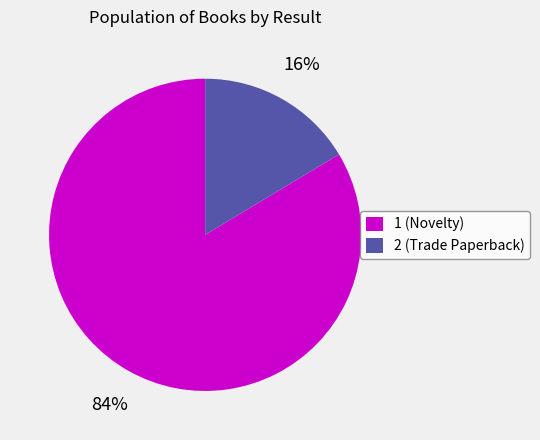

Approximately how many times larger is the value at 2 compared to 1?

0.2